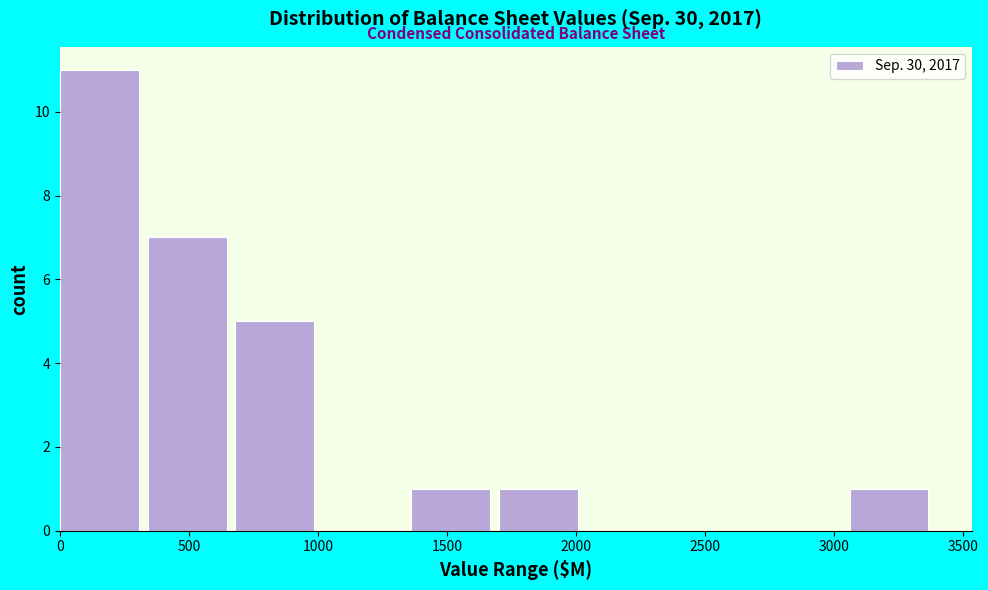

Which range on the x-axis has the tallest bar?

0 to 350